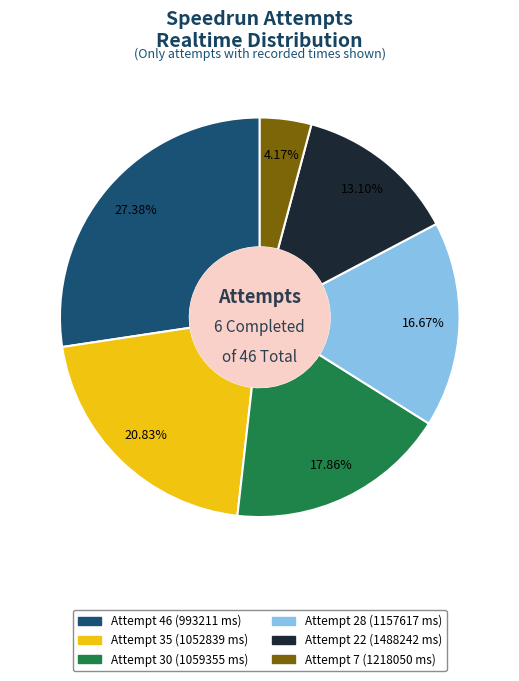

Which slice is the largest?

Attempt 46 (993211 ms)